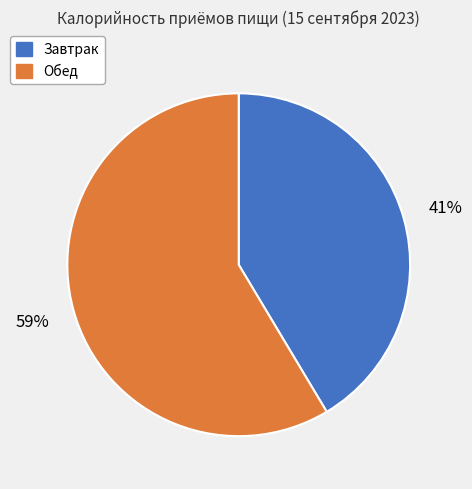

Is the sum of Завтрак and Обед greater than half?

Yes